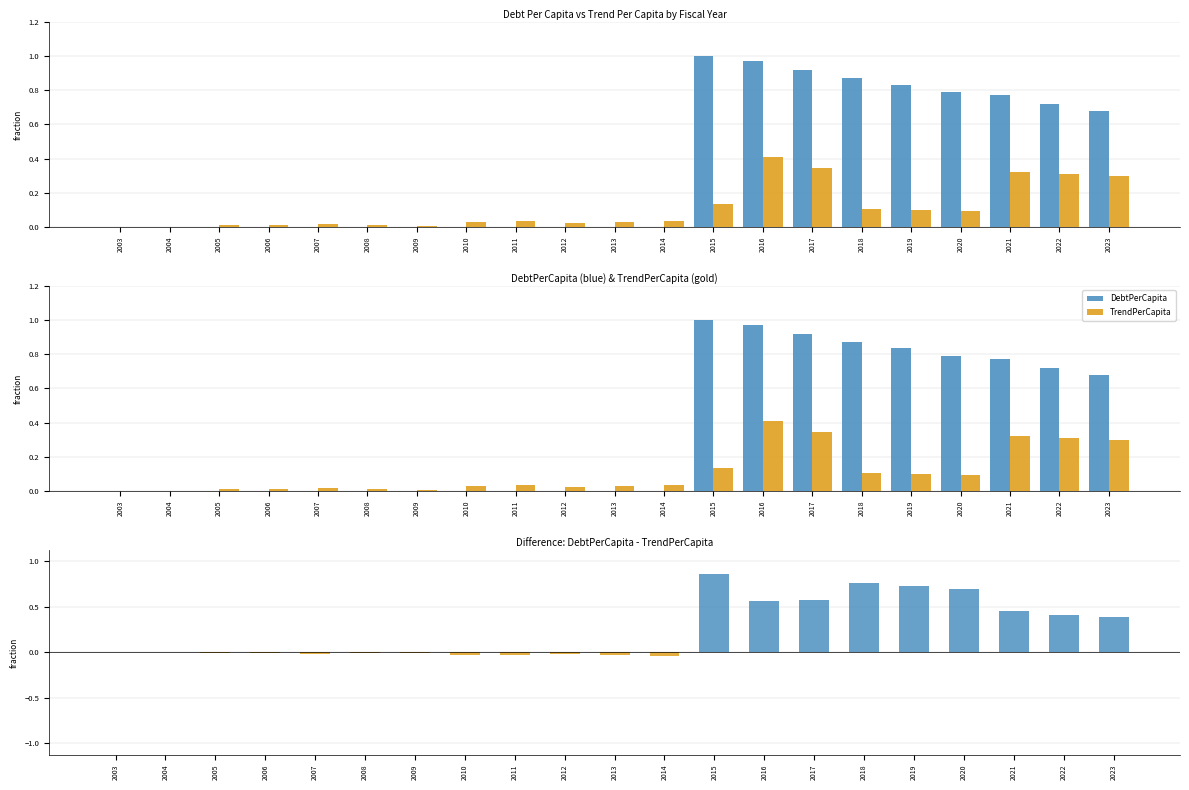

How many positive values does the TrendPerCapita series have?

19